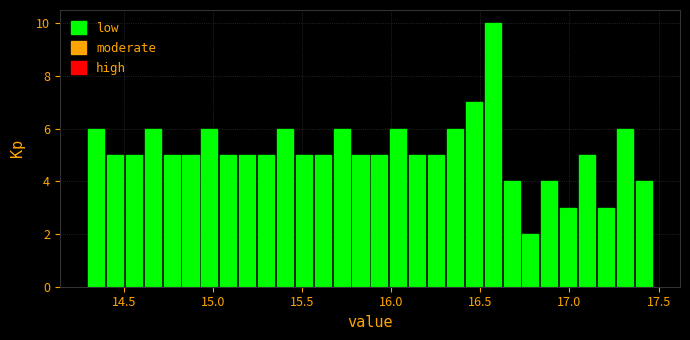

Around what value on the x-axis is the tallest bar? Give the approximate position of its centre, as read against the axis.

16.55